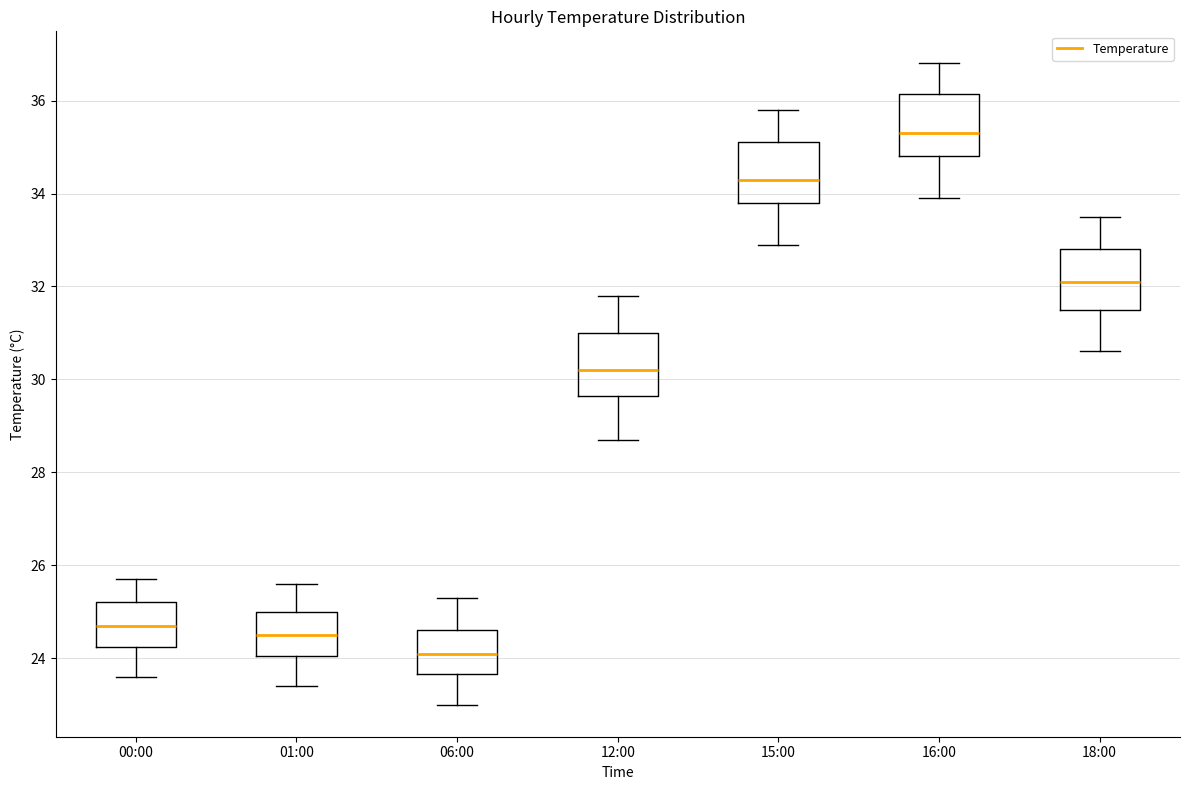

Reading left to right, transcribe this box plot: for each box, give where its median line is, the range the box spans, and where its two whiskers end, as read against the y-axis. The values are not printed on the chart, so give them approximately, as read against the axis.

00:00: median 24.8, box 24.2 to 25.2, whiskers 23.6 to 25.8
01:00: median 24.6, box 24.0 to 25.0, whiskers 23.4 to 25.6
06:00: median 24.2, box 23.6 to 24.6, whiskers 23.0 to 25.4
12:00: median 30.2, box 29.6 to 31.0, whiskers 28.8 to 31.8
15:00: median 34.4, box 33.8 to 35.2, whiskers 33.0 to 35.8
16:00: median 35.4, box 34.8 to 36.2, whiskers 34.0 to 36.8
18:00: median 32.2, box 31.6 to 32.8, whiskers 30.6 to 33.6